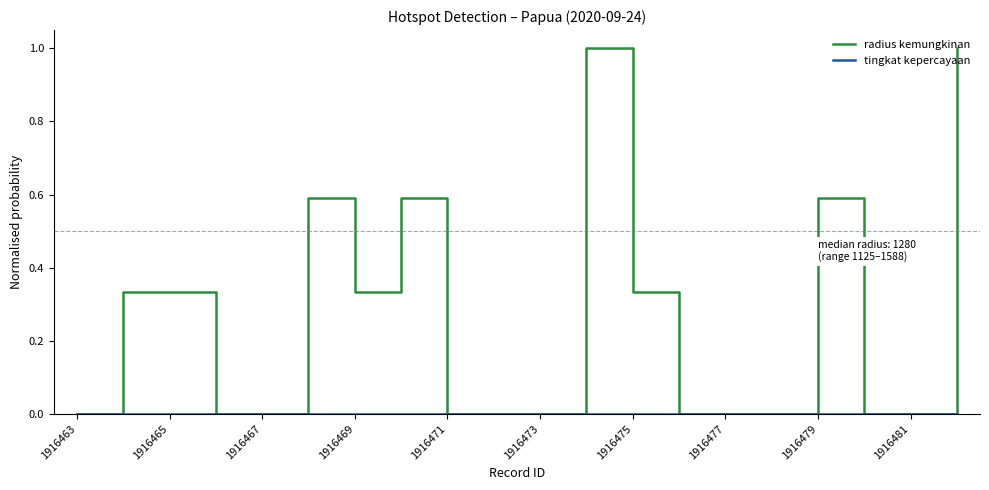

Which series has the largest total across all categories?

radius kemungkinan